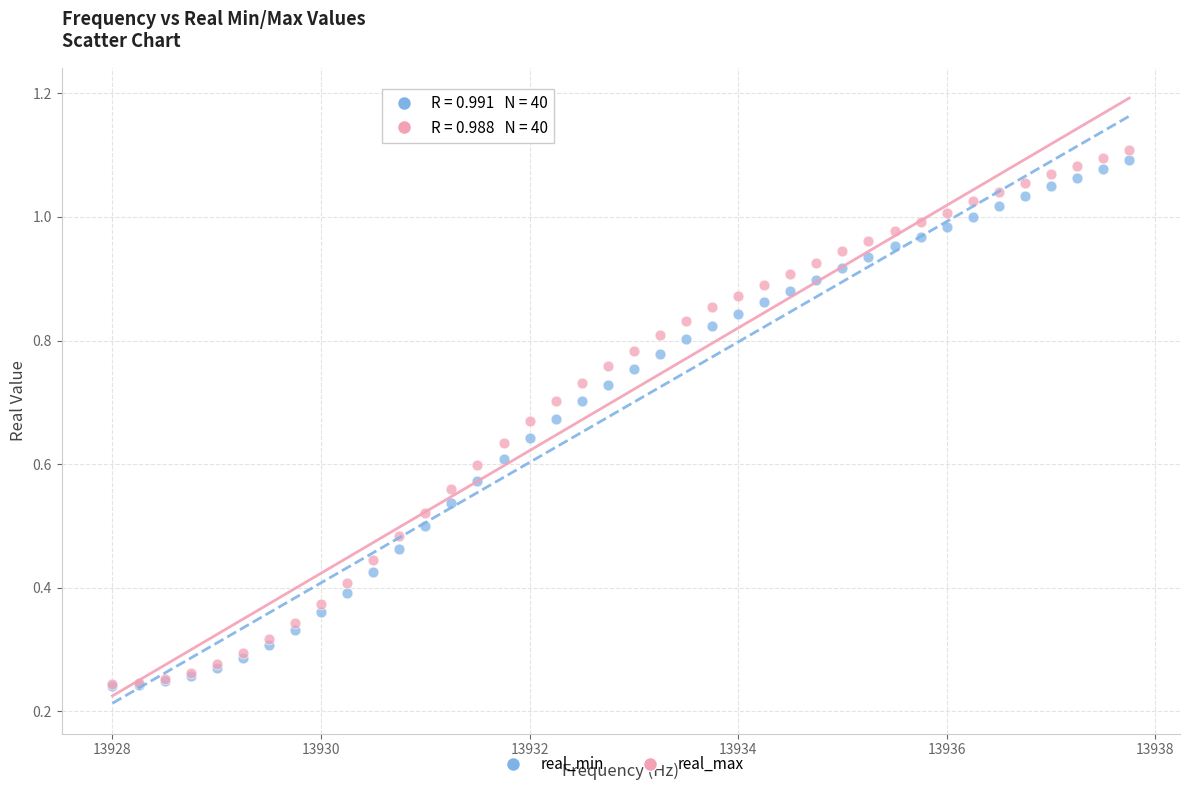

Which series contains the highest Y value?

real_max